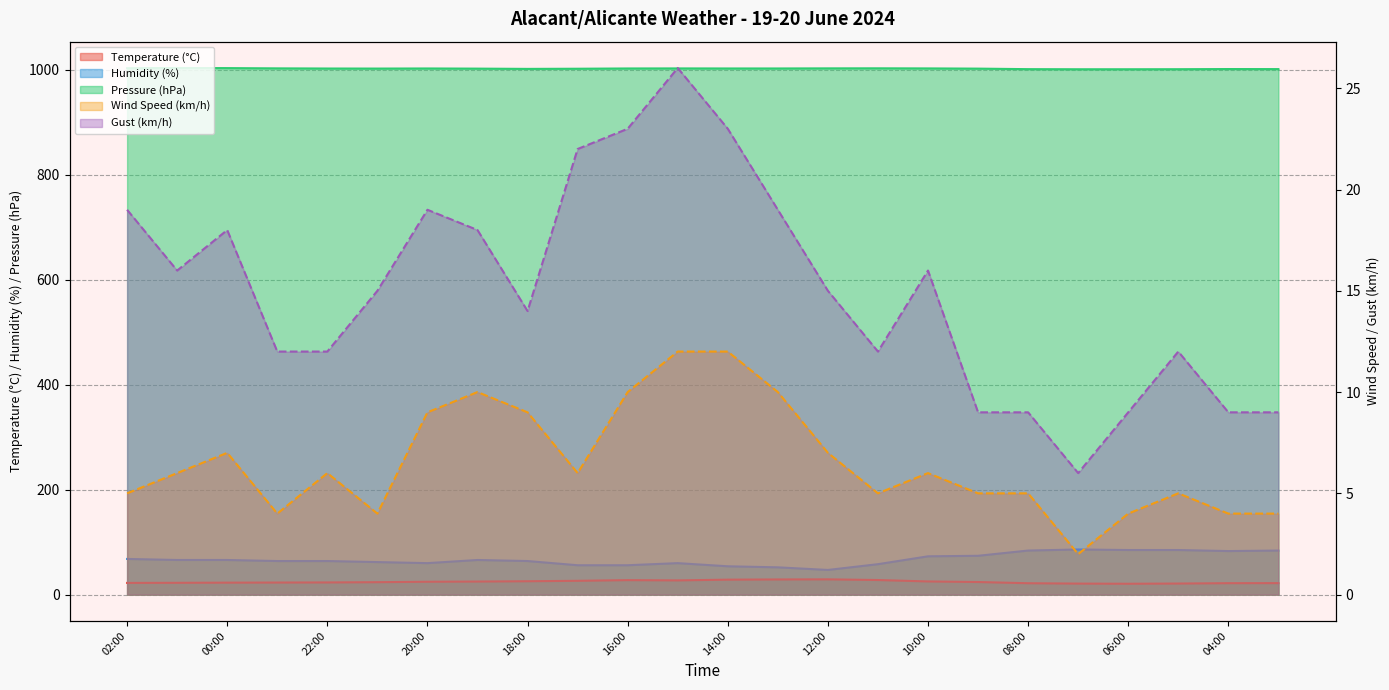

What is the spread (max minus min) of values at 08:00?

996.6